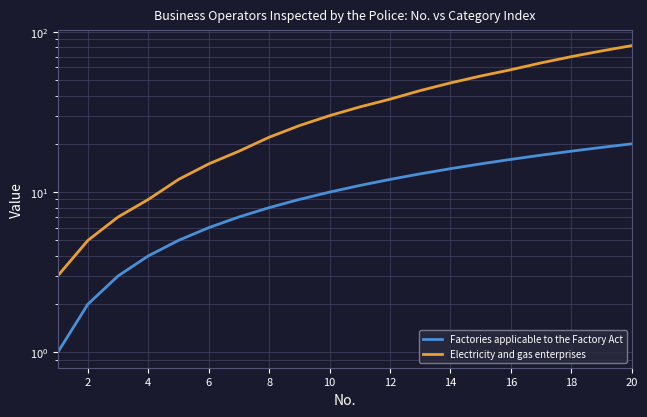

Which series changed the most between 4 and 18?

Electricity and gas enterprises